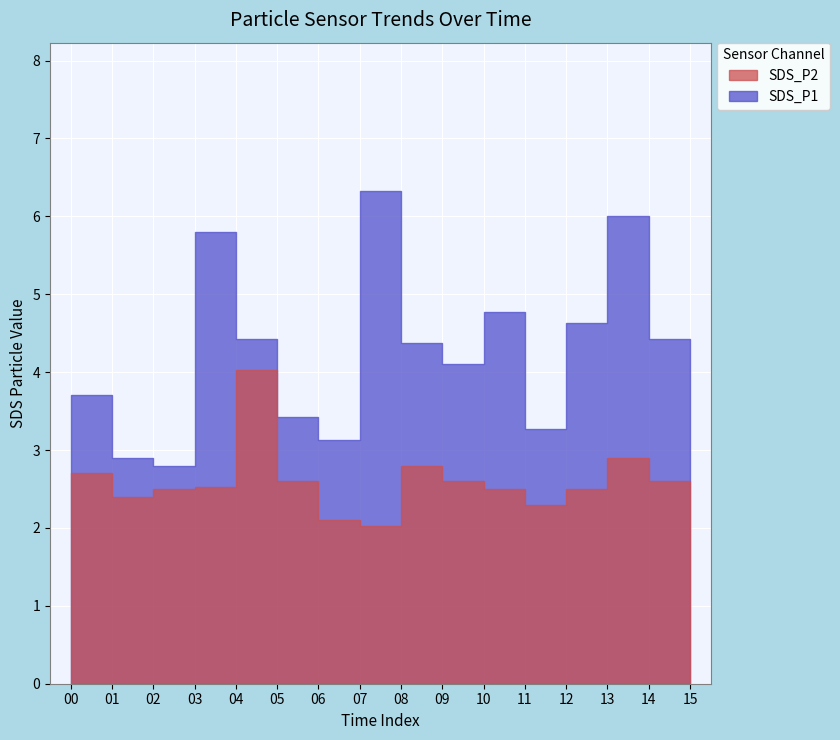

Reading left to right, transcribe all the data shown in this chart.

SDS_P1: 3.7	2.9	2.8	5.8	4.4	3.4	3.1	6.3	4.4	4.1	4.8	3.3	4.6	6.0	4.4	2.4
SDS_P2: 2.7	2.4	2.5	2.5	4.0	2.6	2.1	2.0	2.8	2.6	2.5	2.3	2.5	2.9	2.6	2.2